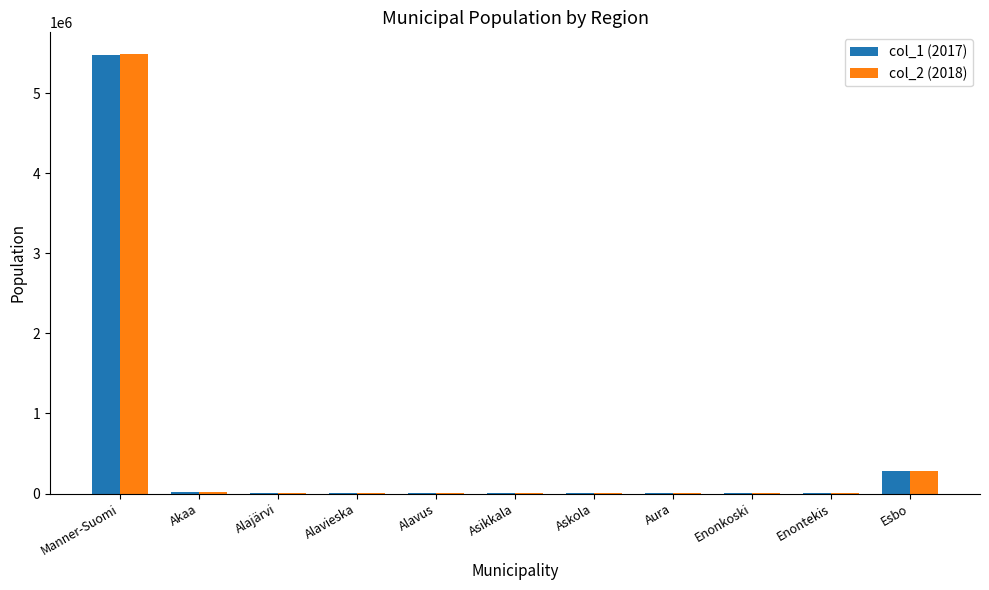

Which category has the highest value in the col_2 (2018) series?

Manner-Suomi